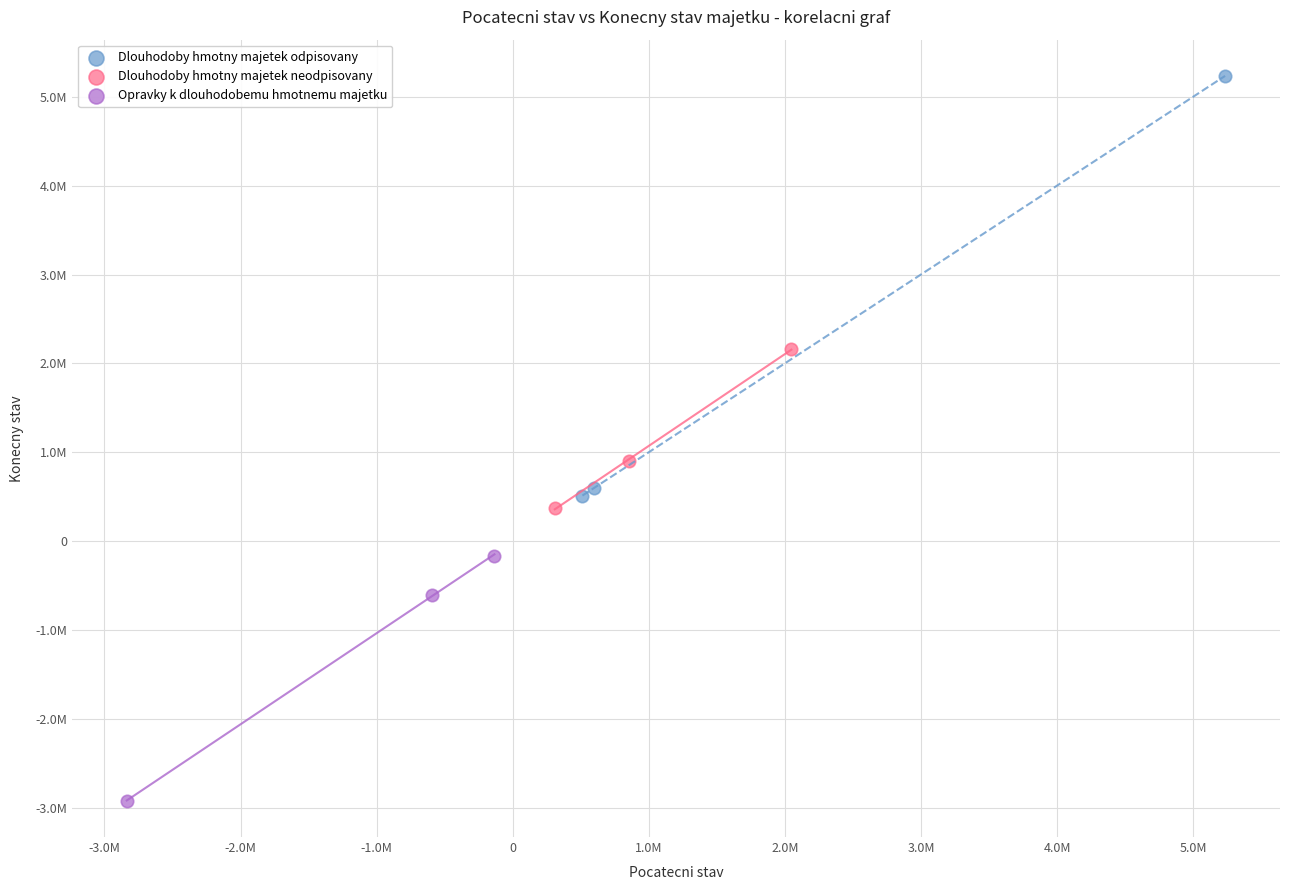

What are all the series names shown in the legend?

Dlouhodoby hmotny majetek odpisovany, Dlouhodoby hmotny majetek neodpisovany, Opravky k dlouhodobemu hmotnemu majetku